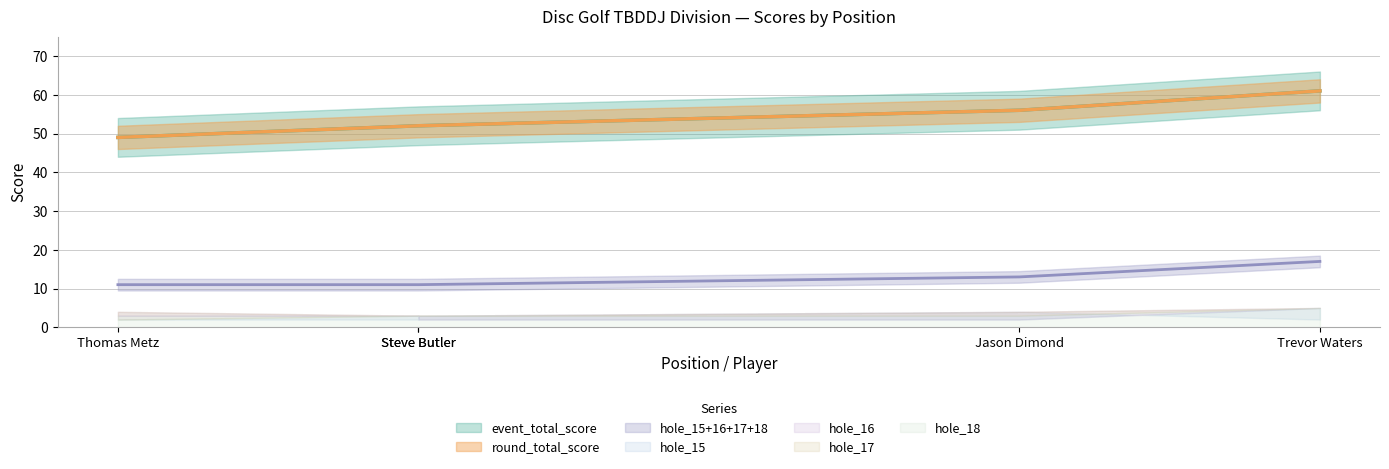

The hole_16 series shows 2 at Thomas Metz. True or false?

False